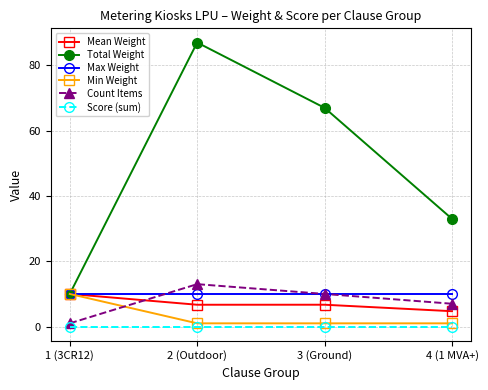

Reading left to right, list all the values displayed in this chart.

Mean Weight: 1 (3CR12)=10.0	2 (Outdoor)=6.7	3 (Ground)=6.7	4 (1 MVA+)=4.7
Total Weight: 1 (3CR12)=10.0	2 (Outdoor)=87.0	3 (Ground)=67.0	4 (1 MVA+)=33.0
Max Weight: 1 (3CR12)=10.0	2 (Outdoor)=10.0	3 (Ground)=10.0	4 (1 MVA+)=10.0
Min Weight: 1 (3CR12)=10.0	2 (Outdoor)=1.0	3 (Ground)=1.0	4 (1 MVA+)=1.0
Count Items: 1 (3CR12)=1.0	2 (Outdoor)=13.0	3 (Ground)=10.0	4 (1 MVA+)=7.0
Score (sum): 1 (3CR12)=0.0	2 (Outdoor)=0.0	3 (Ground)=0.0	4 (1 MVA+)=0.0